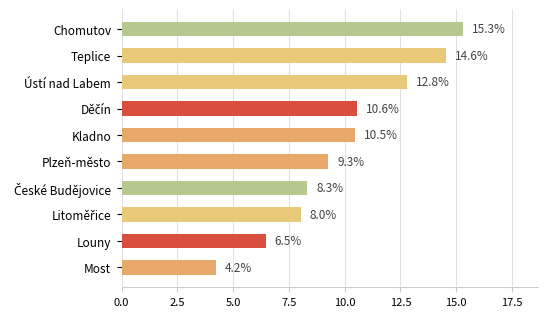

What is the difference between the maximum and minimum values?

11.1